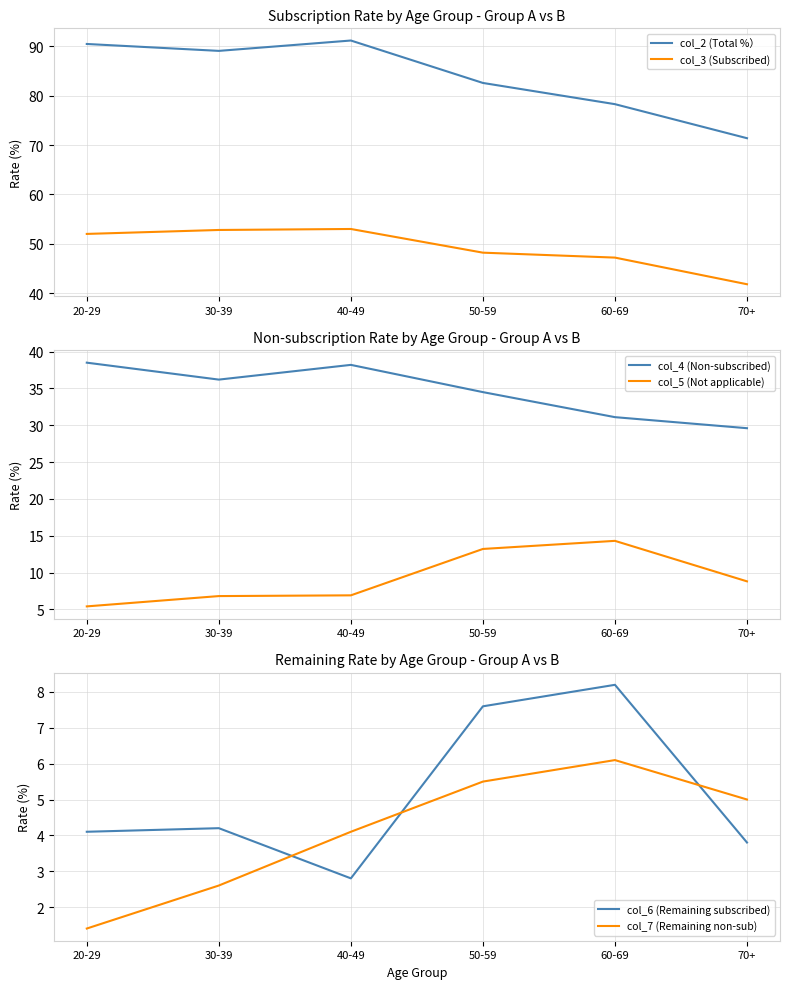

At which category does col_6 (Remaining subscribed) reach its first local peak?

30-39